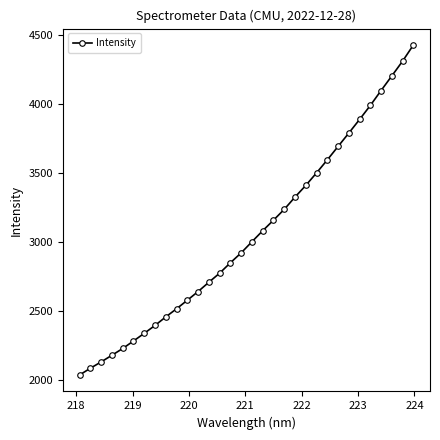

What is the sum of all values?

97870.1